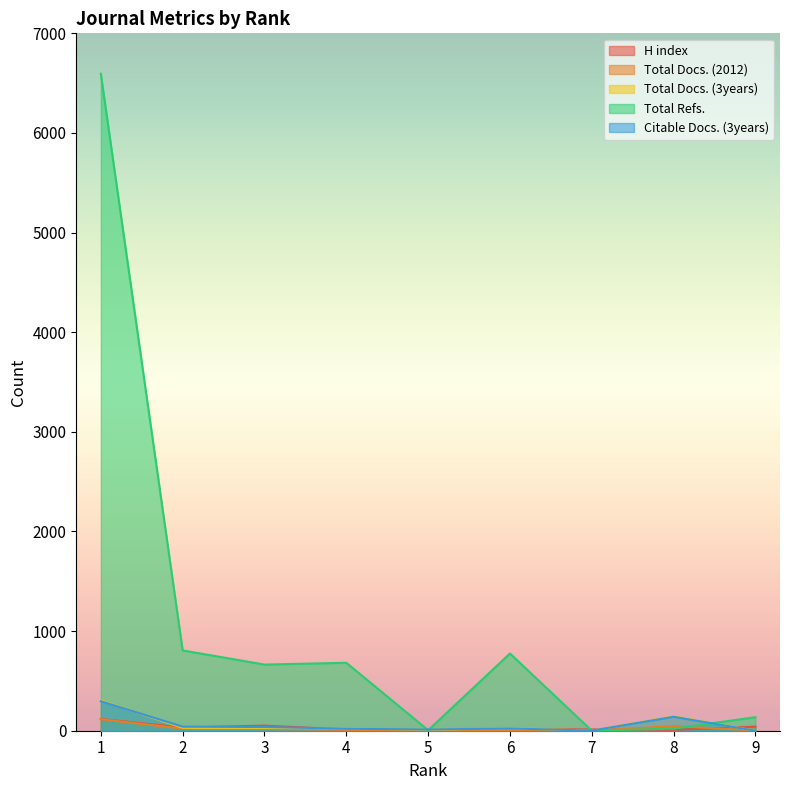

At which category does the chart reach its peak across all series?

1